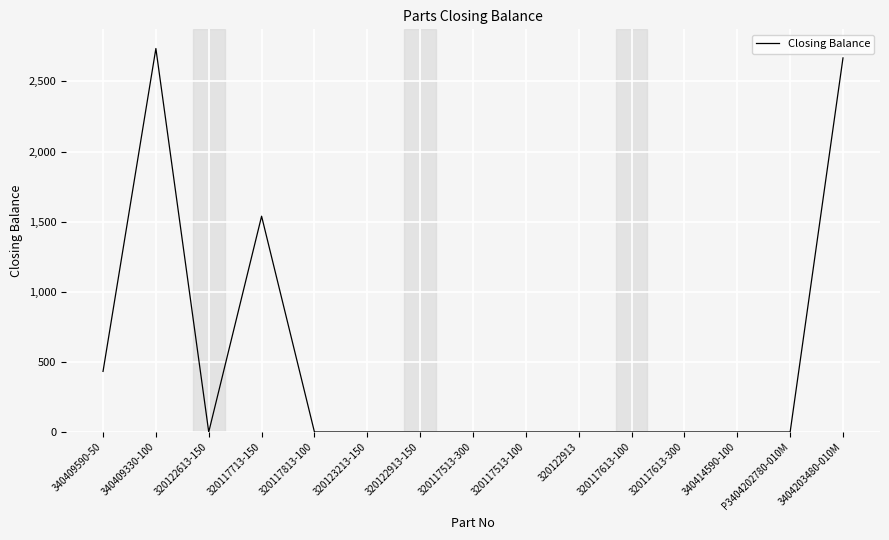

What is the greatest value displayed?

2735